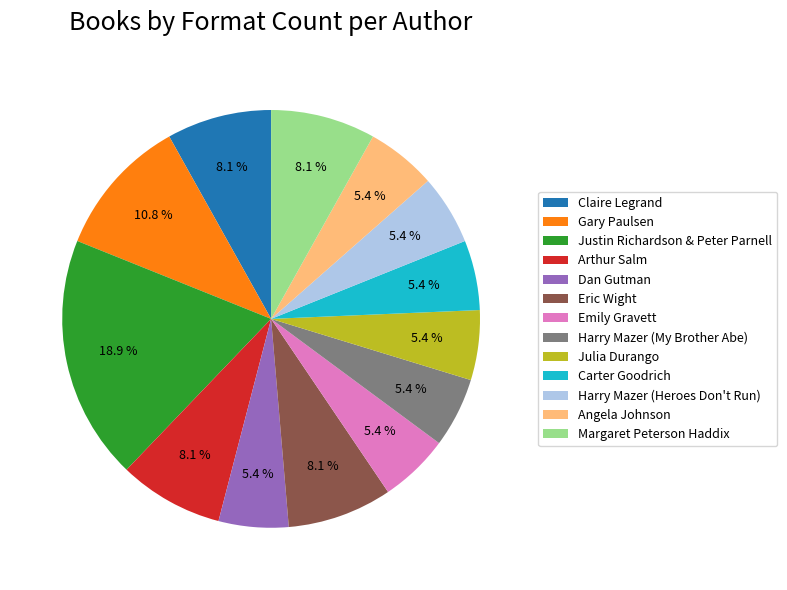

What is the largest slice in the pie chart?

Justin Richardson & Peter Parnell